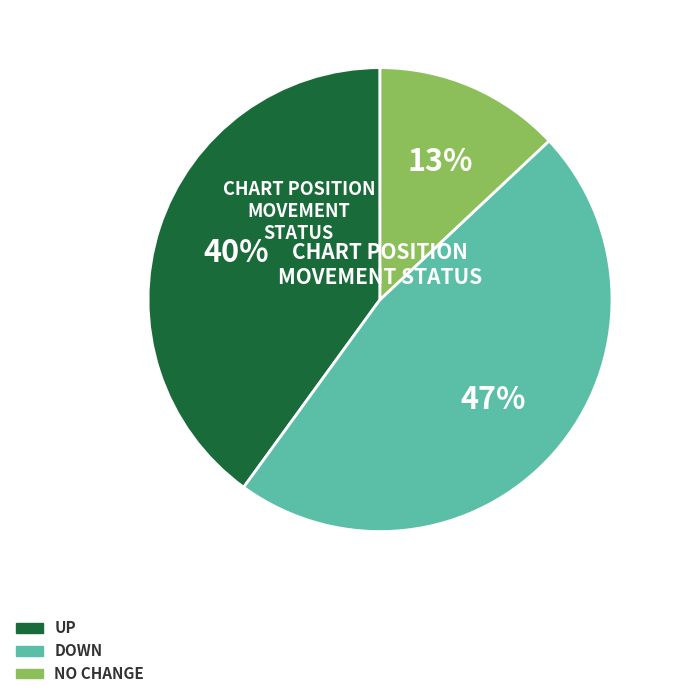

Is there a majority slice in this chart?

No